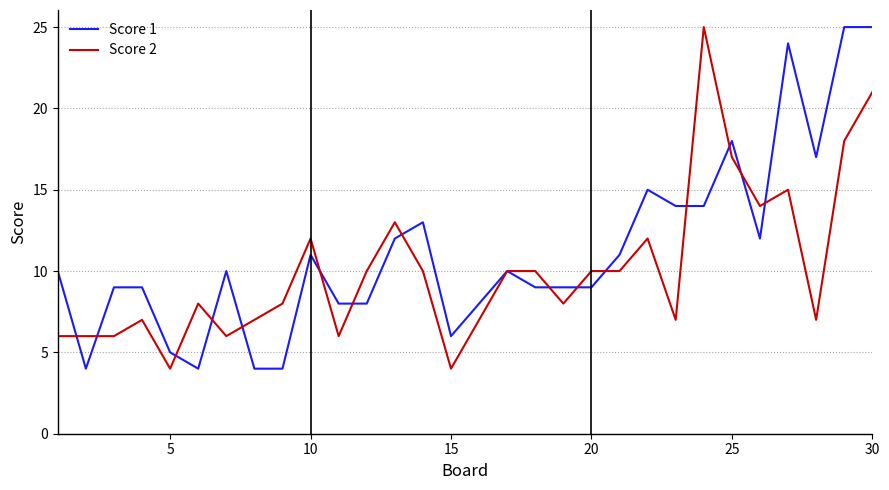

List the series in order of their overall mean, lowest first.

Score 2, Score 1